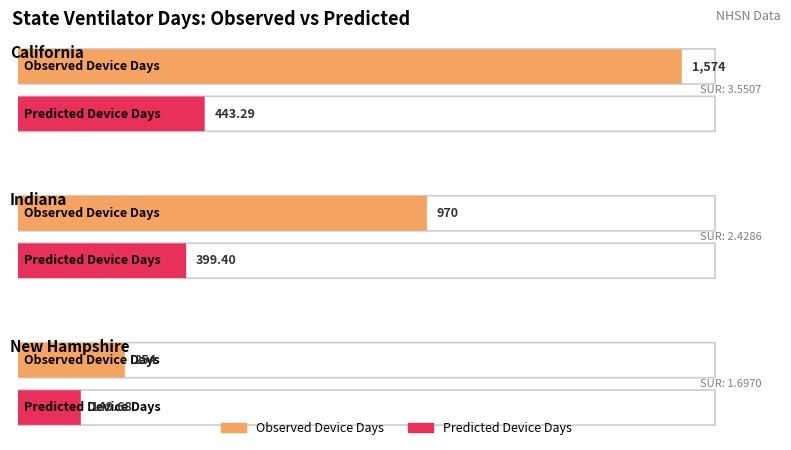

What is the label of the 3rd bar from the right?

California